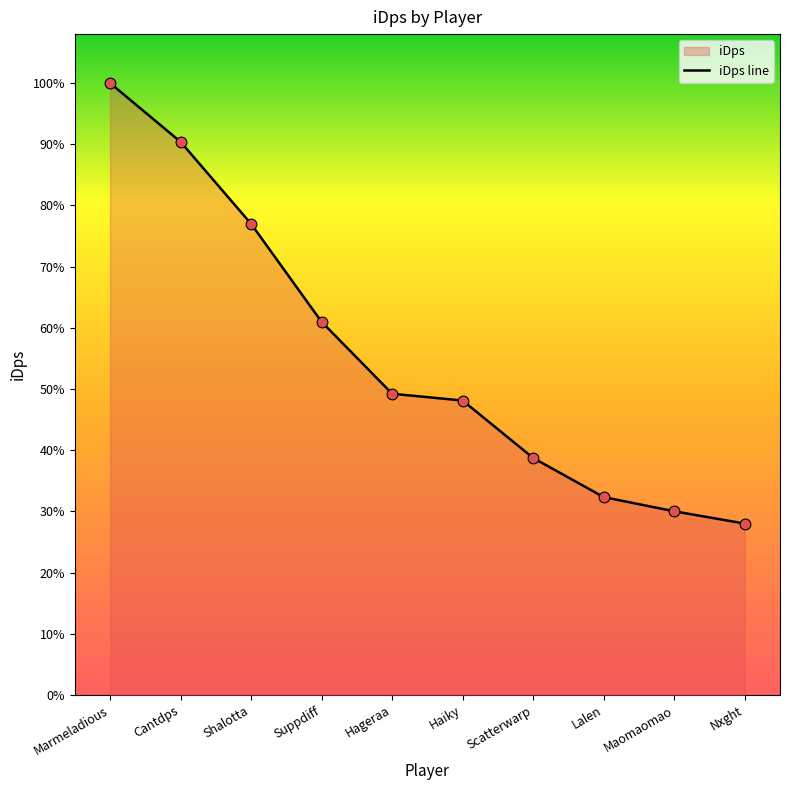

Approximately how many times larger is the value at Hageraa compared to Scatterwarp?

1.3